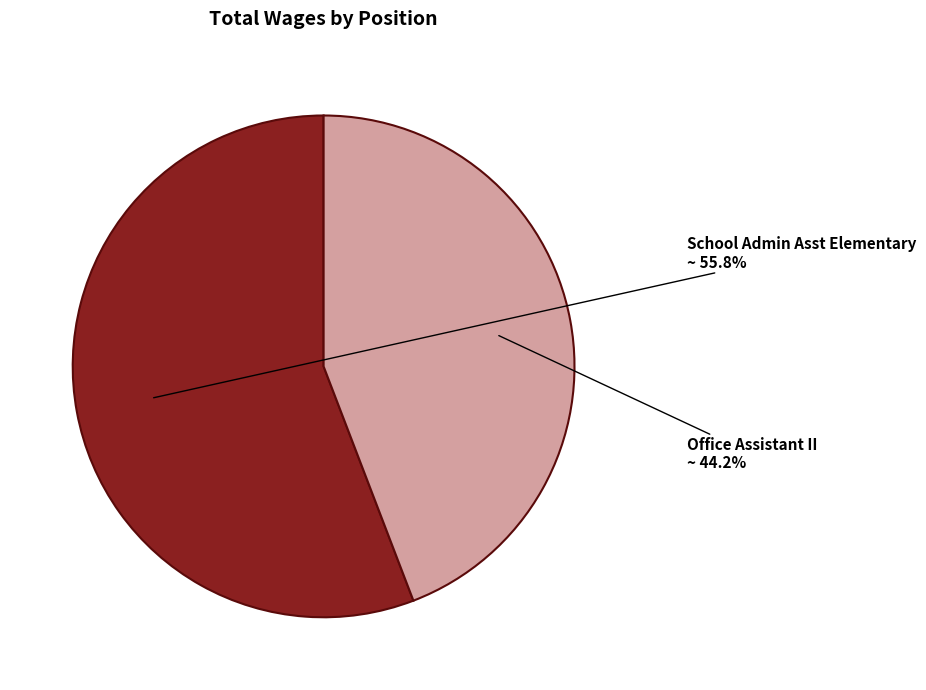

Which category has the biggest portion of the pie?

School Admin Asst Elementary